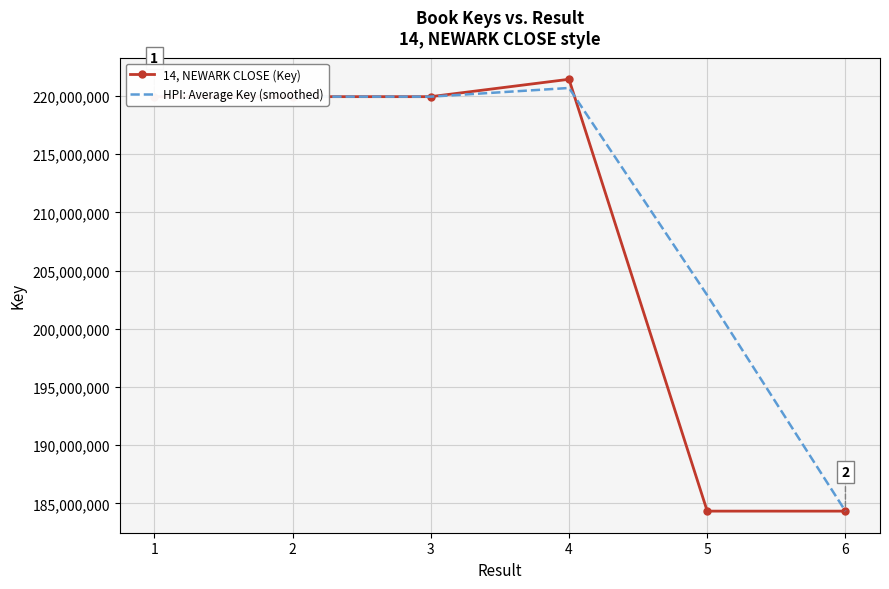

What is the value of the 14, NEWARK CLOSE (Key) point at the 3rd from the left?

219948237